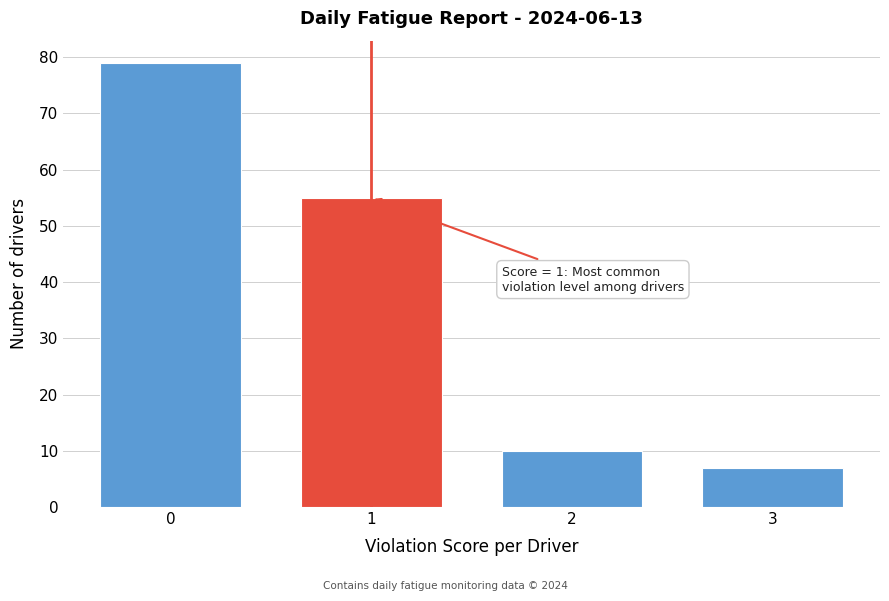

Reading left to right, extract all data points from this chart.

0=79	1=55	2=10	3=7